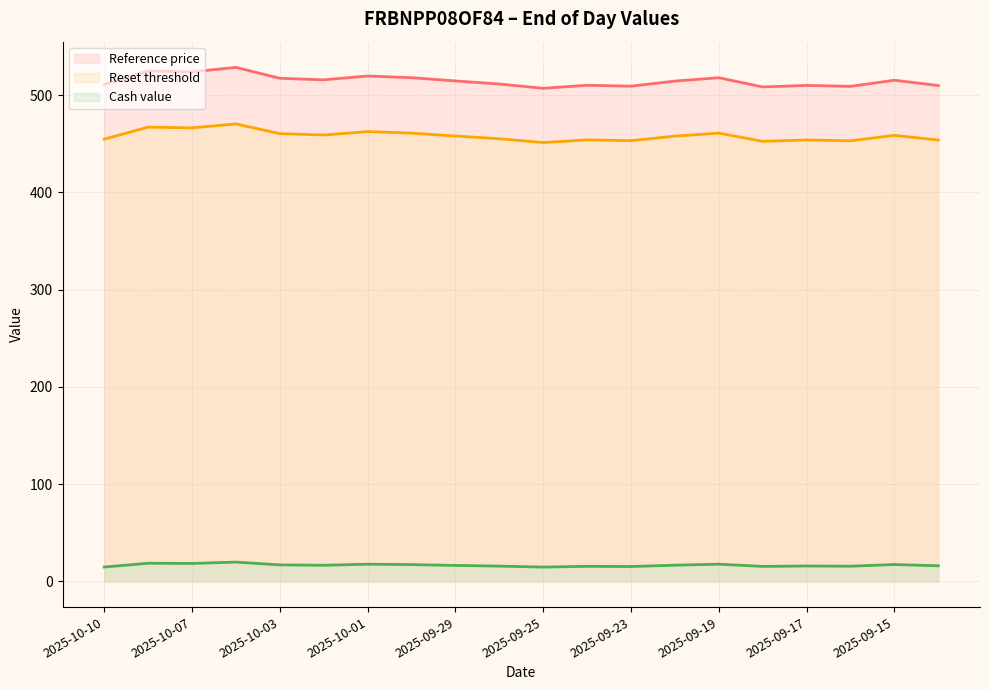

What is the smallest value displayed?

14.7